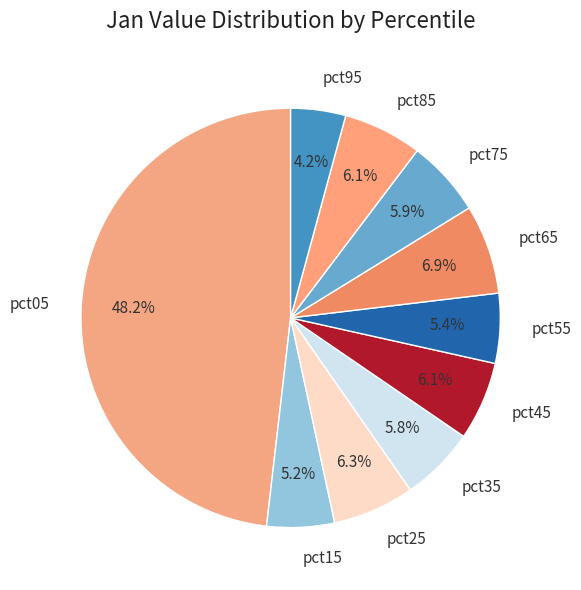

To the nearest percent, what percentage of the pie is pct85?

6%